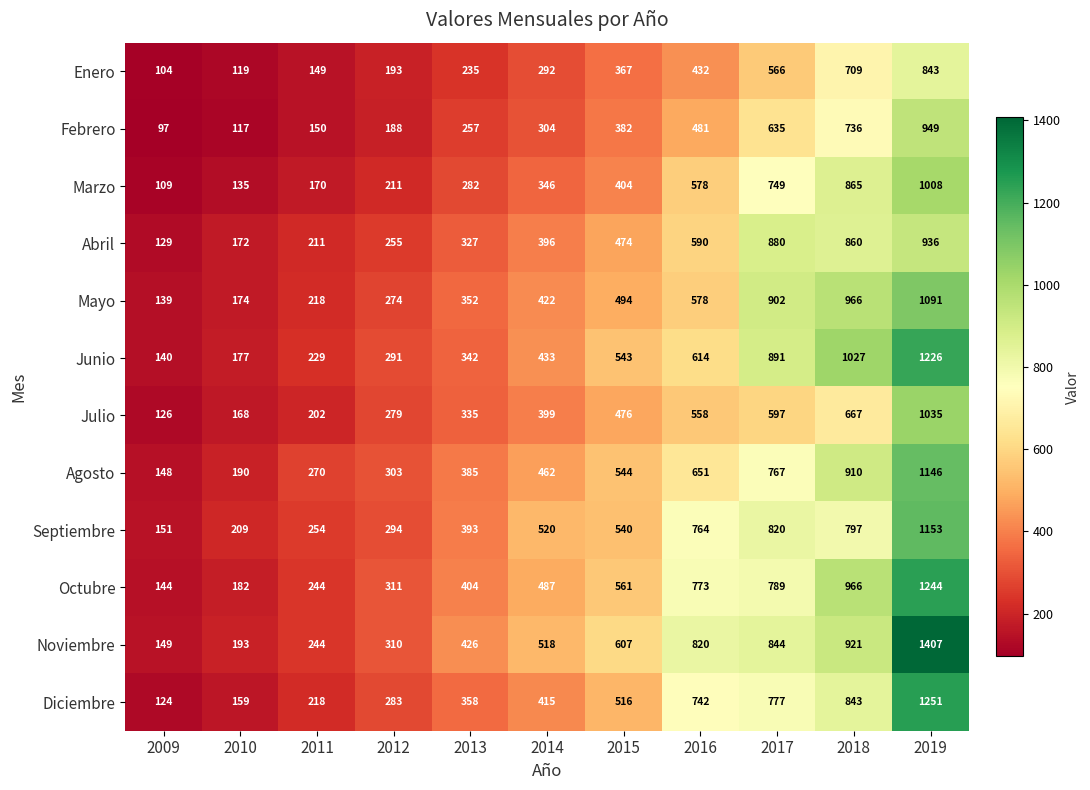

Which series changed the most between 2016 and 2017?

Mayo